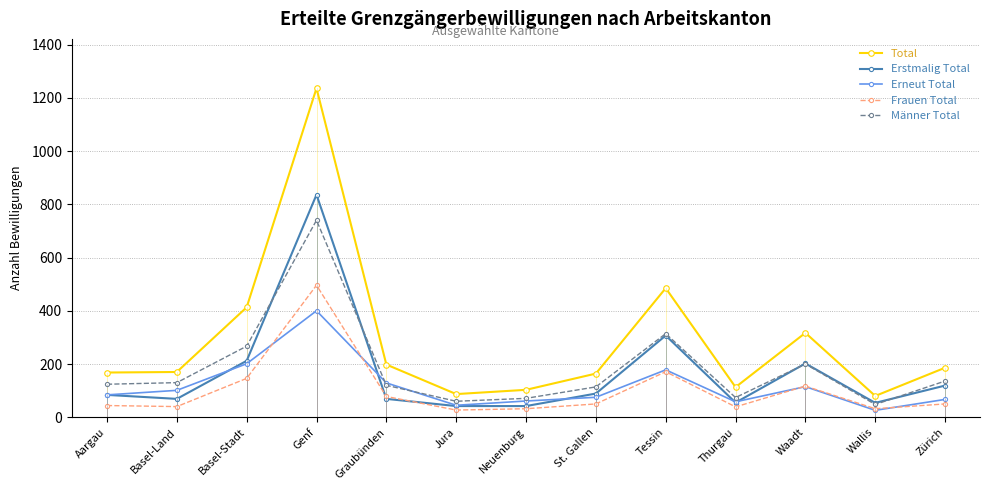

What is the label of the 7th point from the left?

Neuenburg